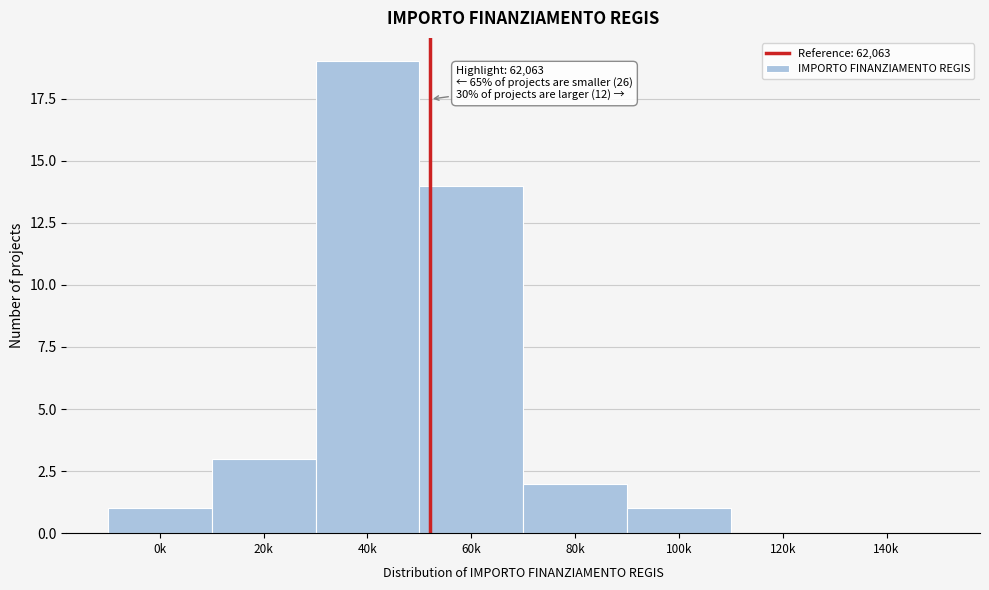

Reading left to right, transcribe all the data shown in this chart.

0k=1	20k=3	40k=19	60k=14	80k=2	100k=1	120k=0	140k=0